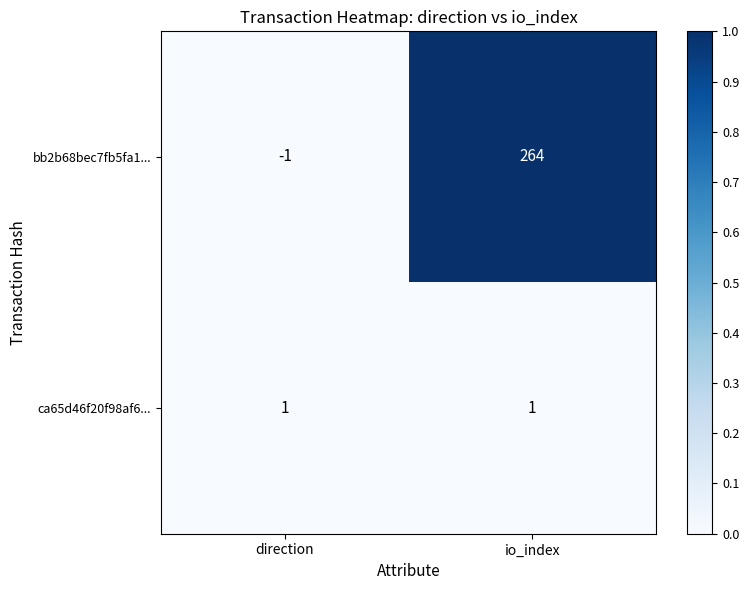

Is it true that bb2b68bec7fb5fa1... equals 264 at io_index?

True